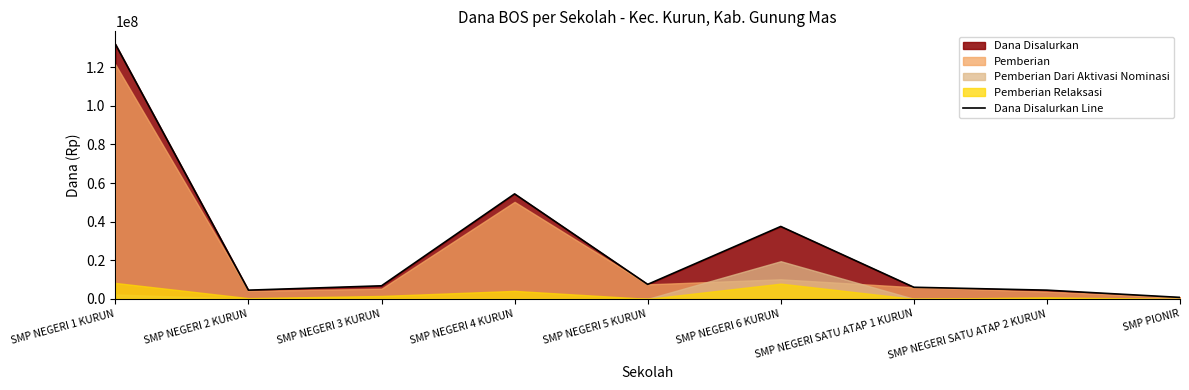

Where is the first local maximum?

SMP NEGERI 4 KURUN